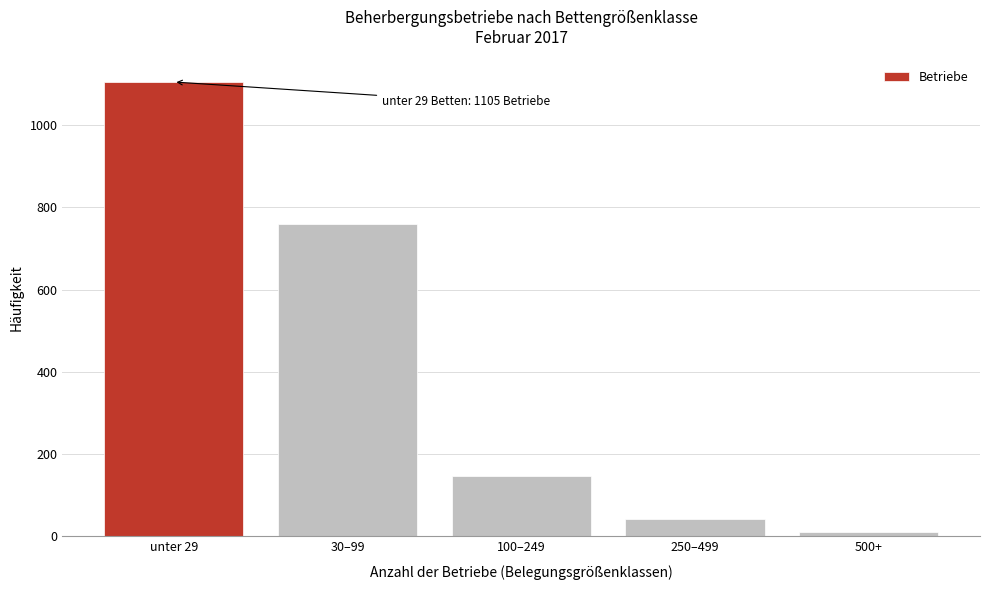

Reading left to right, what are all the values shown in this chart?

1105	760	146	43	10